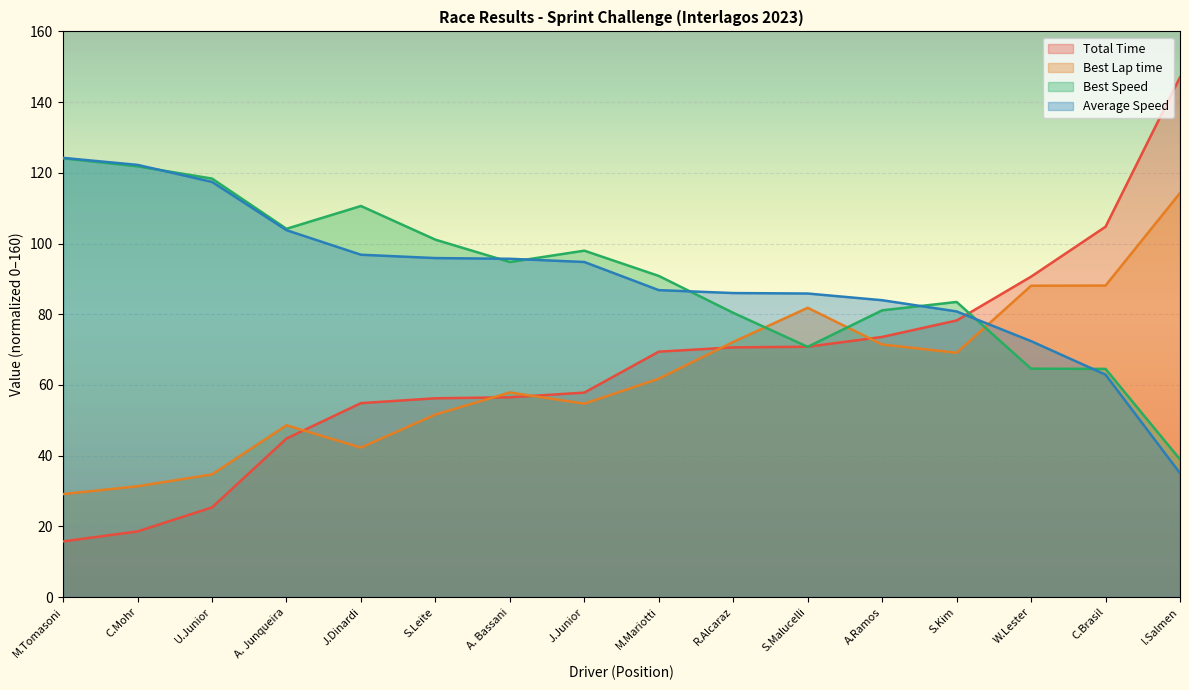

Which series has the widest spread of values?

Total Time